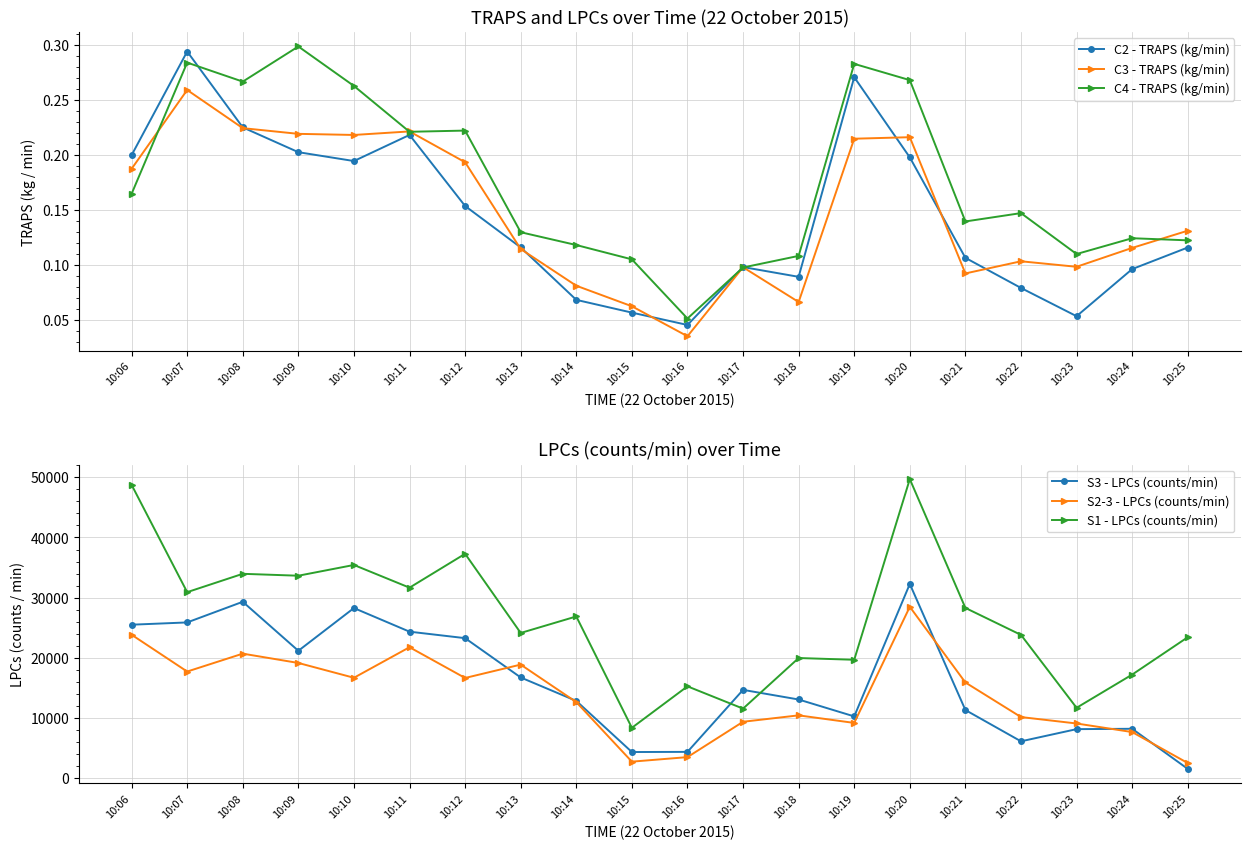

How many data points in S1 - LPCs (counts/min) are above 26874?

9